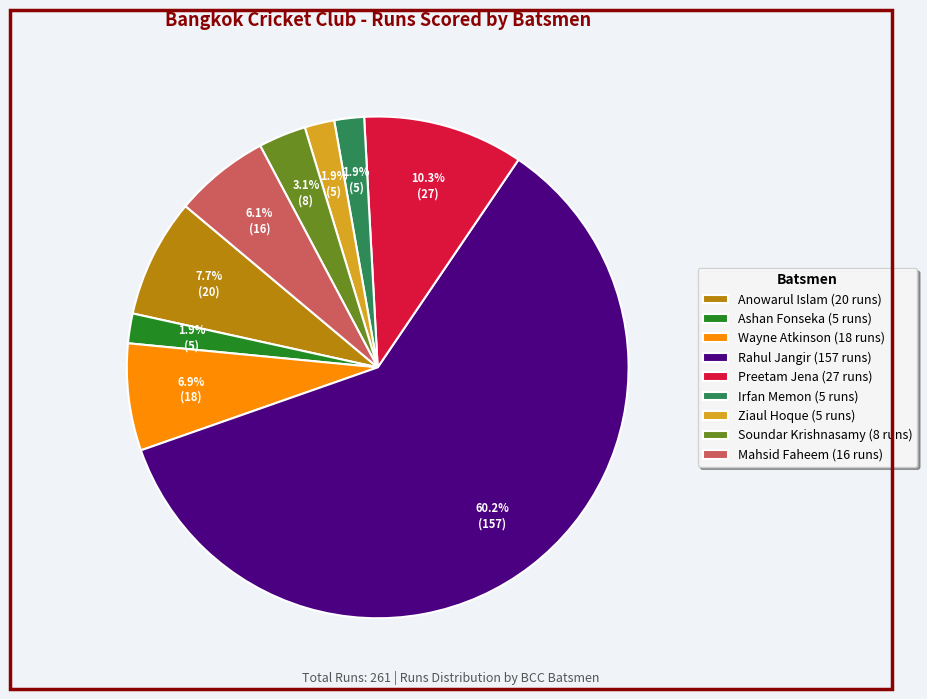

How many segments does this pie chart have?

9